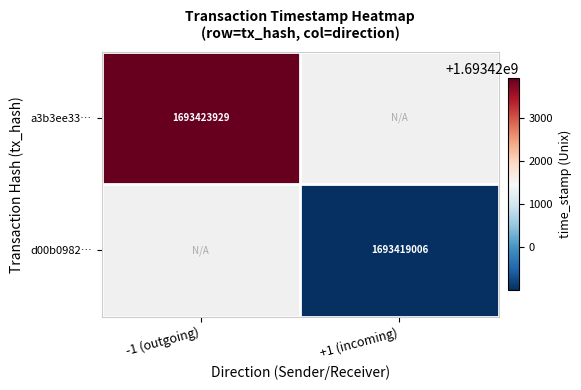

Is it true that a3b3ee33… equals 1693423929 at -1 (outgoing)?

True